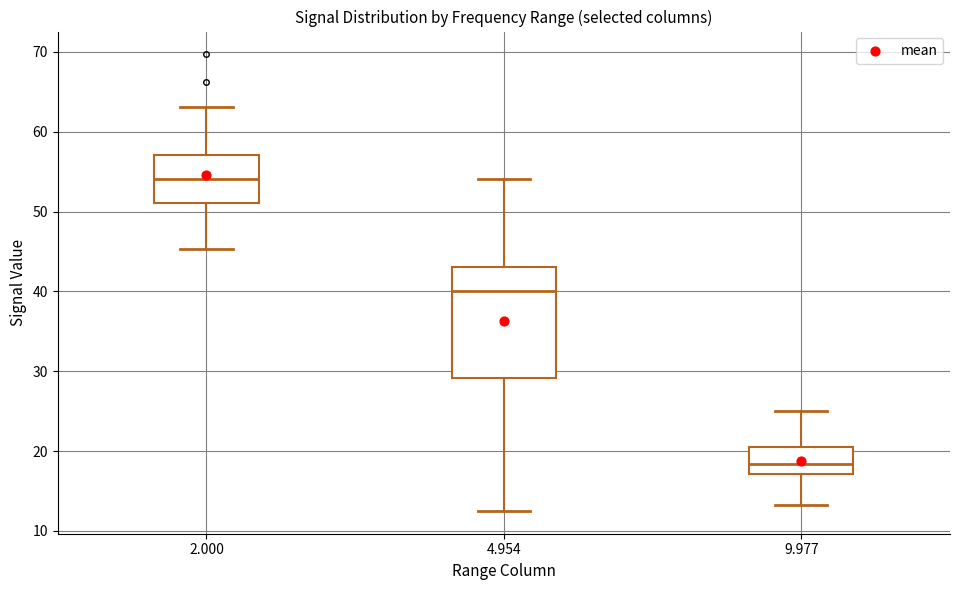

Reading left to right, transcribe this box plot: for each box, give where its median line is, the range the box spans, and where its two whiskers end, as read against the y-axis. The values are not printed on the chart, so give them approximately, as read against the axis.

2.000: median 54, box 51 to 57, whiskers 45 to 63
4.954: median 40, box 29 to 43, whiskers 13 to 54
9.977: median 18, box 17 to 20, whiskers 13 to 25